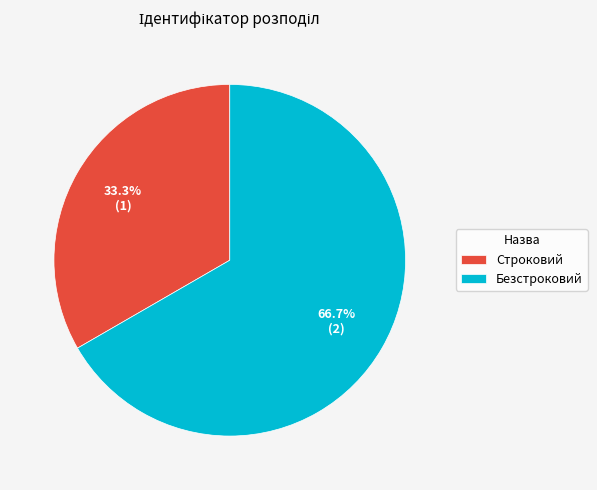

The Строковий slice represents 23% of the pie. True or false?

False